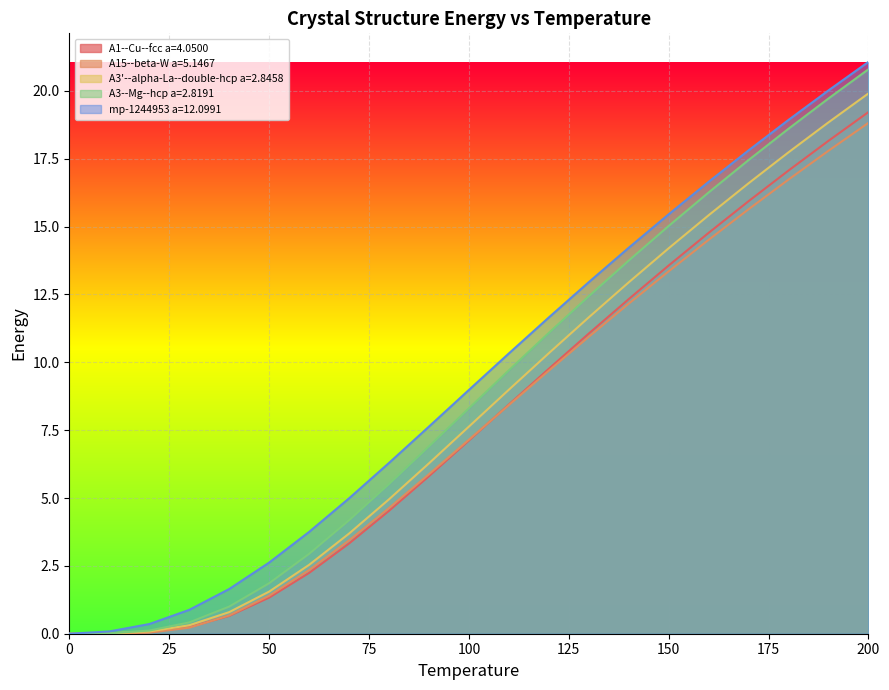

How many lines are shown in the chart?

5